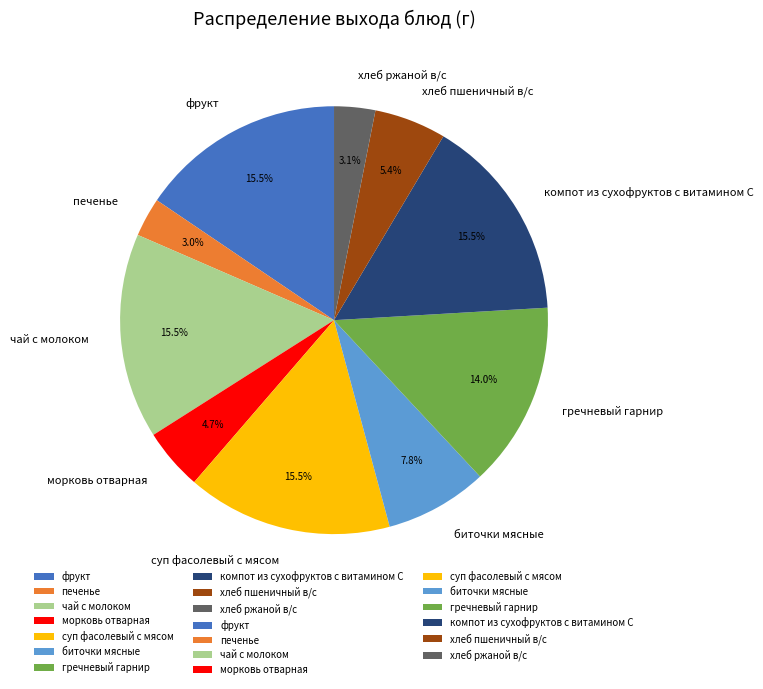

How much of the chart is everything except суп фасолевый с мясом?

84.5%